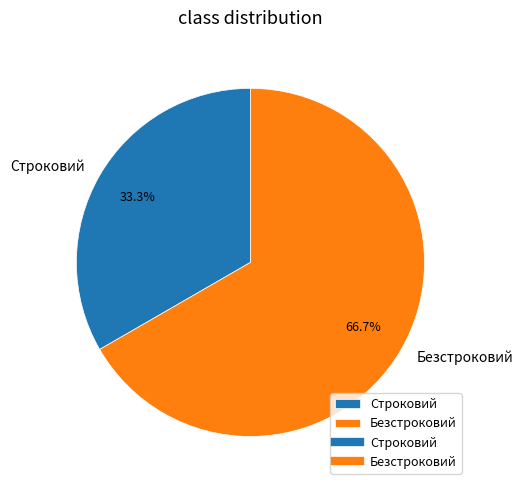

Between Безстроковий and Строковий, which is larger?

Безстроковий